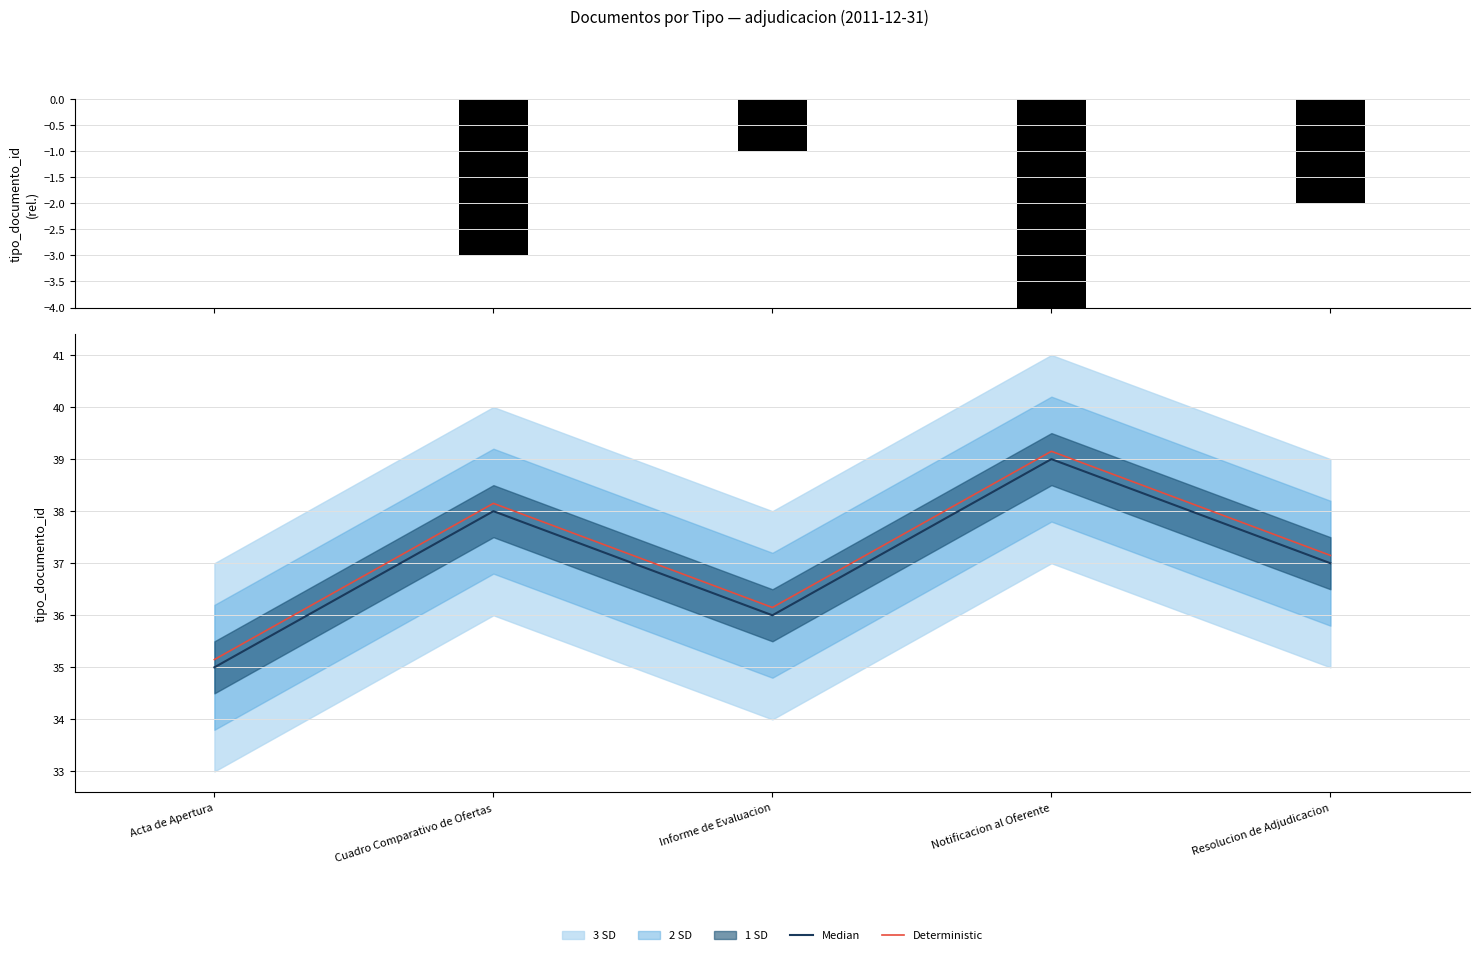

Rank the series by their maximum value, from highest to lowest.

Deterministic, Median